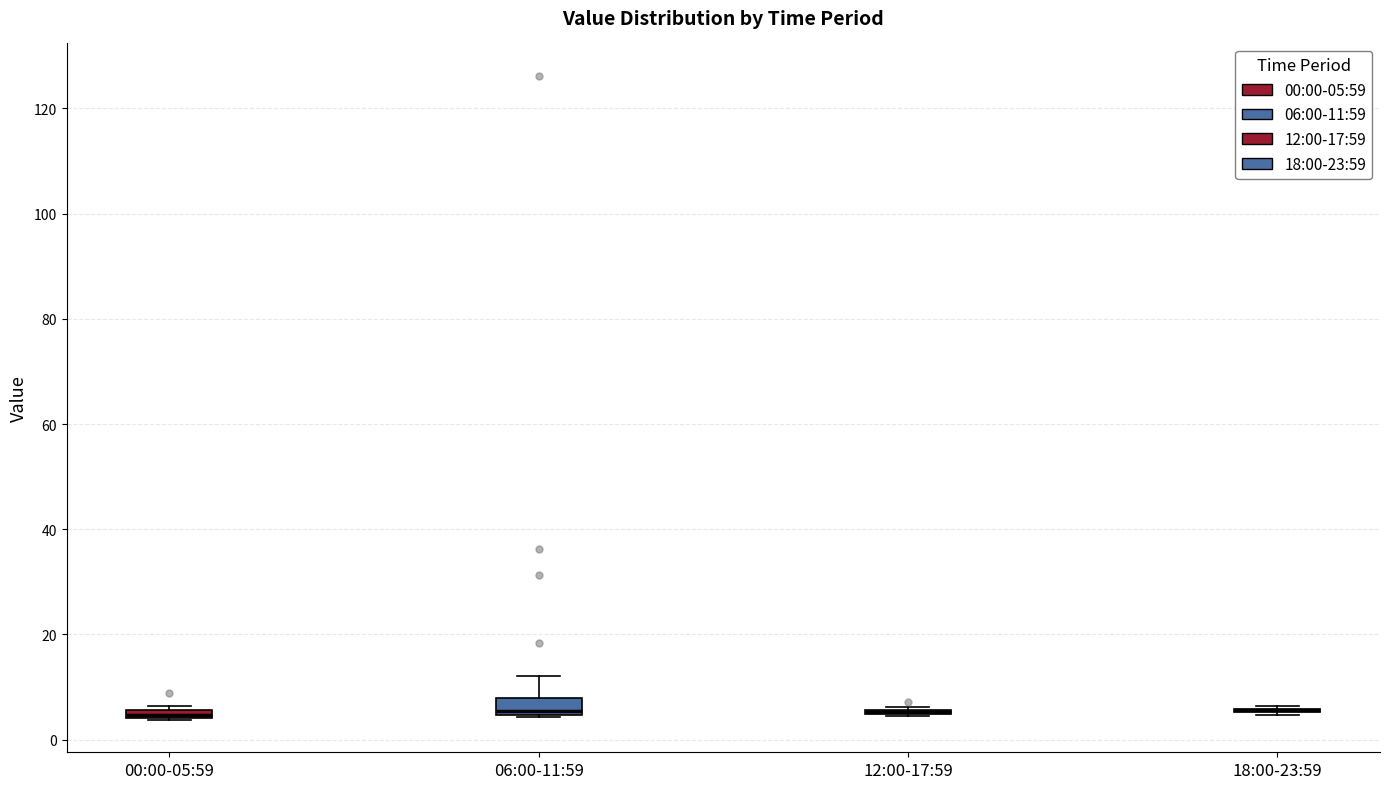

Where is the lower edge of the box for 12:00-17:59 on the y-axis? The values are not printed on the chart, so give them approximately, as read against the axis.

4